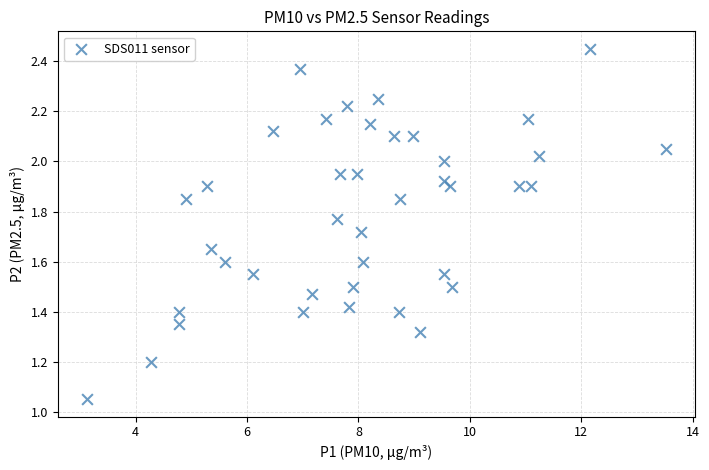

What is the range of X values (max minus min)?

10.4